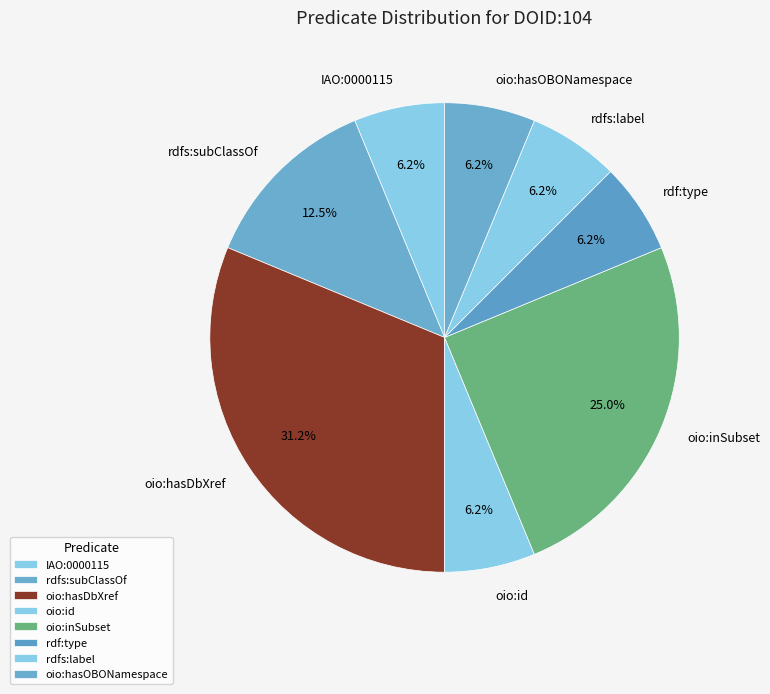

To the nearest percent, what is the difference between the largest and smallest slice percentages?

25%